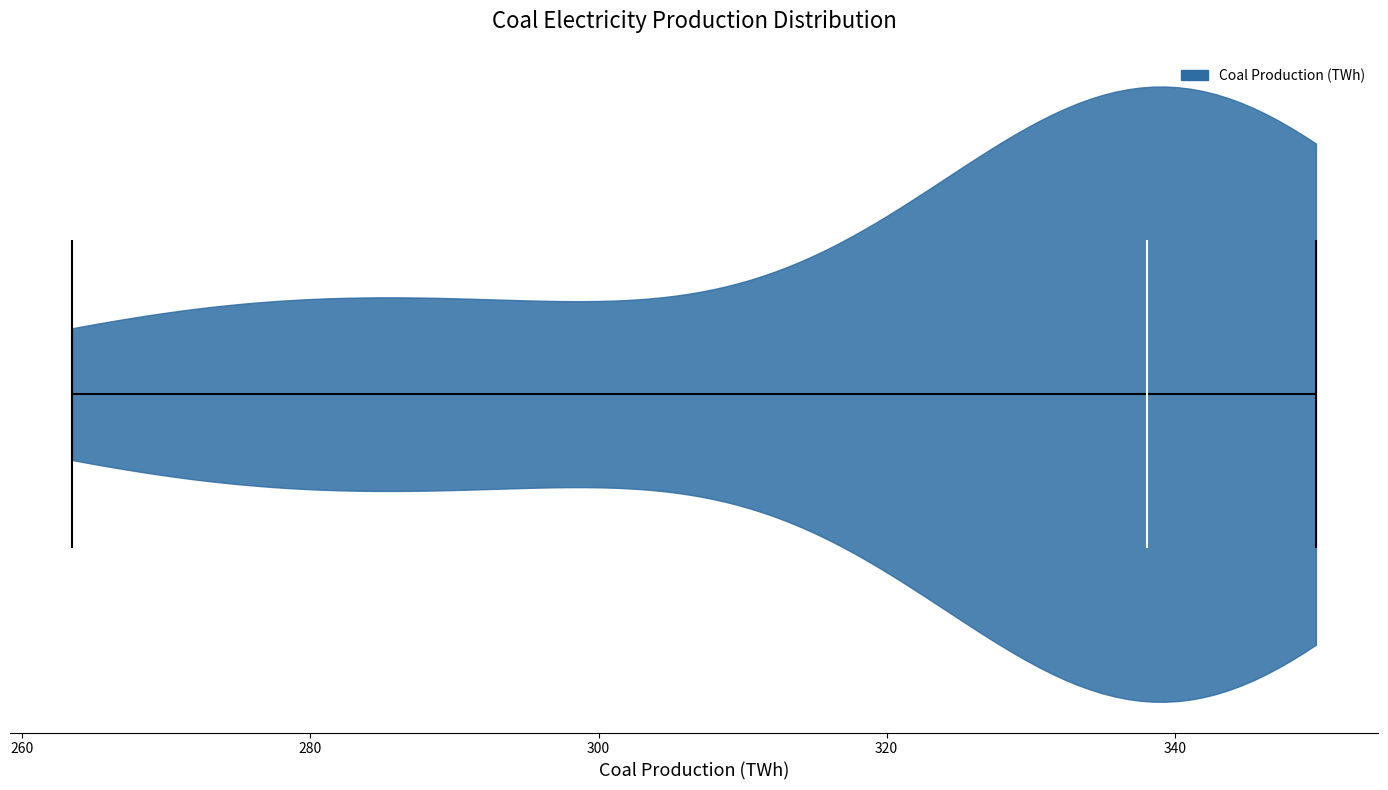

What is the highest point the violin reaches on the x-axis? The values are not printed on the chart, so give them approximately, as read against the axis.

350